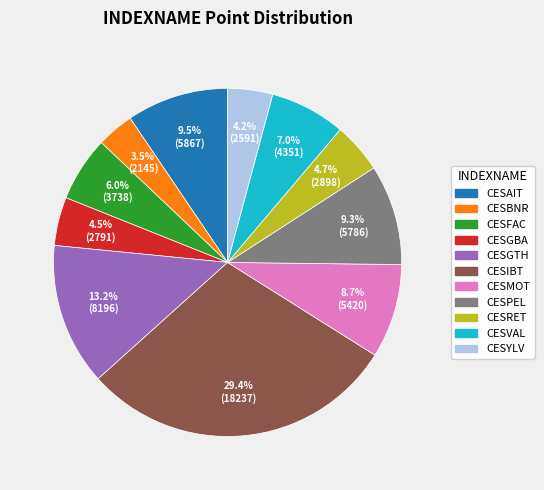

How many segments does this pie chart have?

11